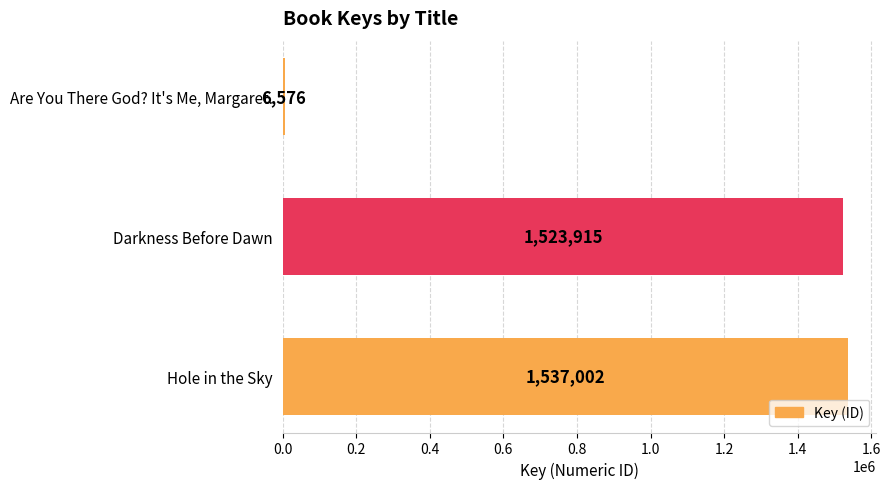

Does the chart contain any negative values?

No